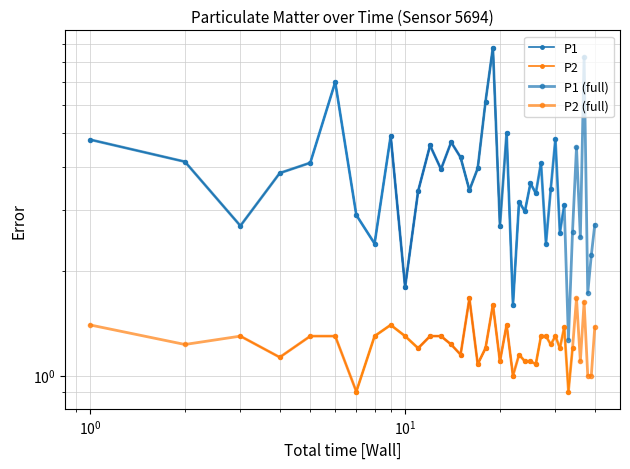

True or false: P2 and P1 cross at least once.

False